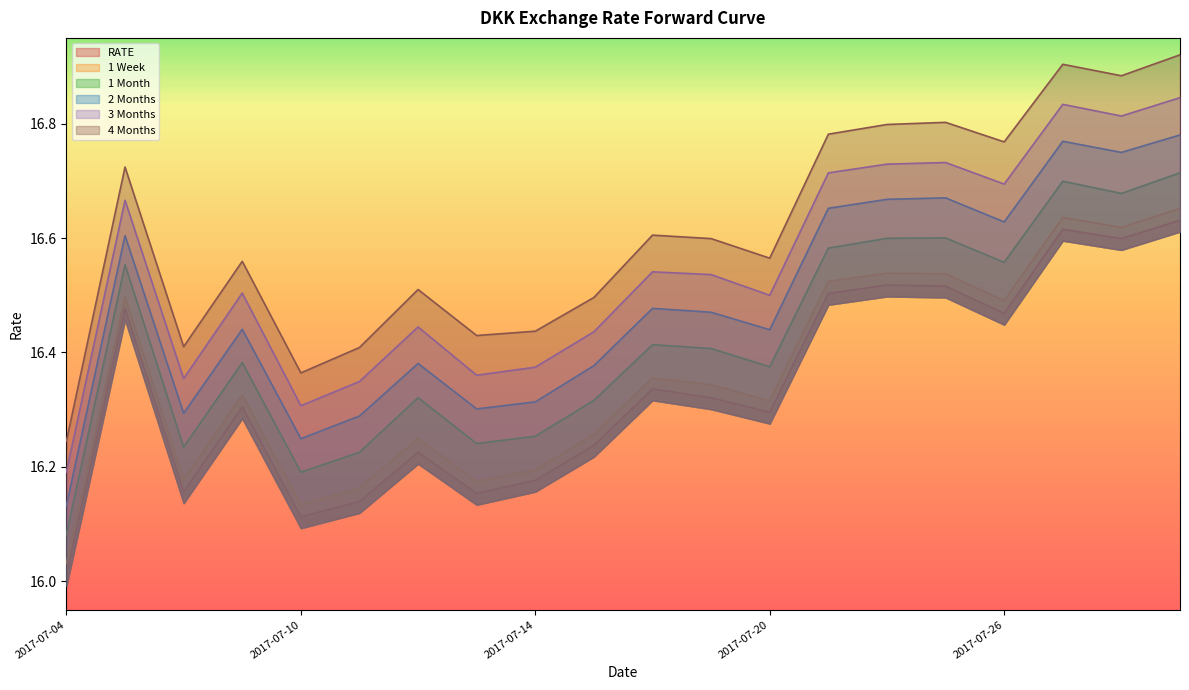

At how many categories does at least one series exceed 16?

20